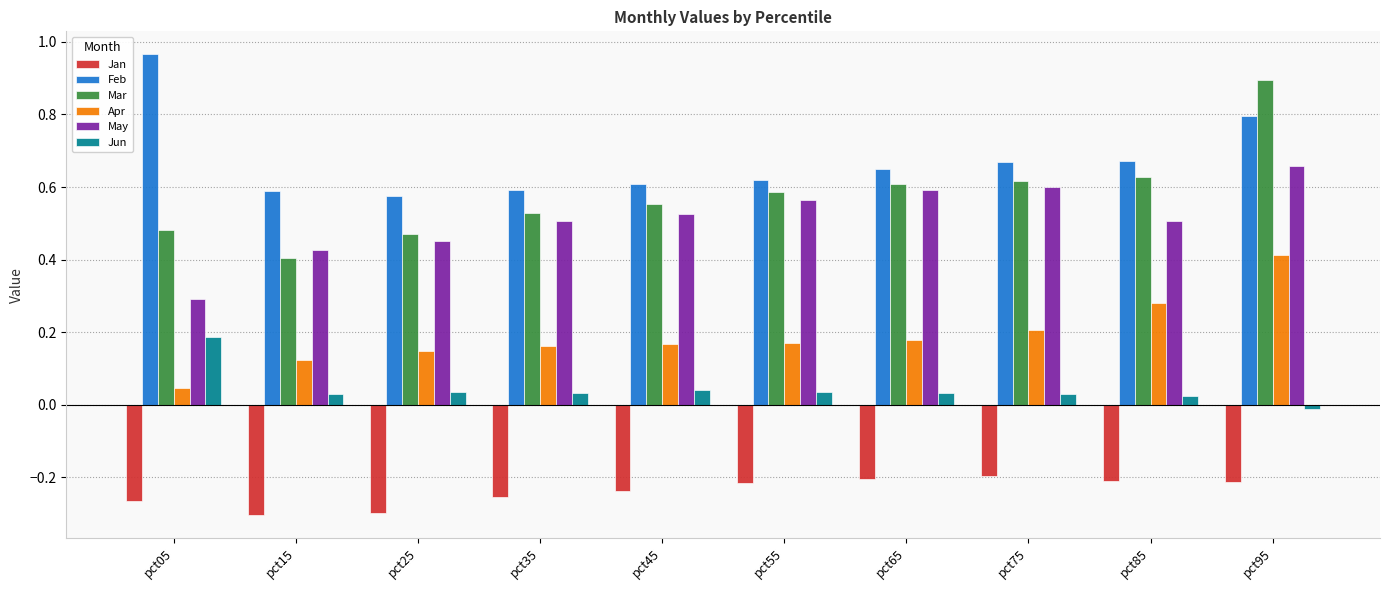

At which category is the sum across all series the highest?

pct95